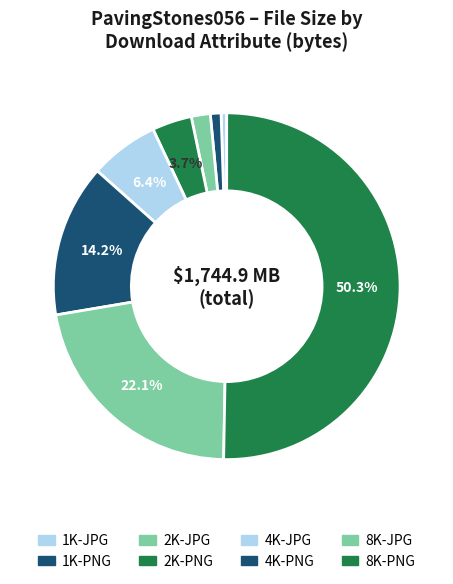

What is the ratio of the value at 2K-JPG to the value at 2K-PNG?

0.5